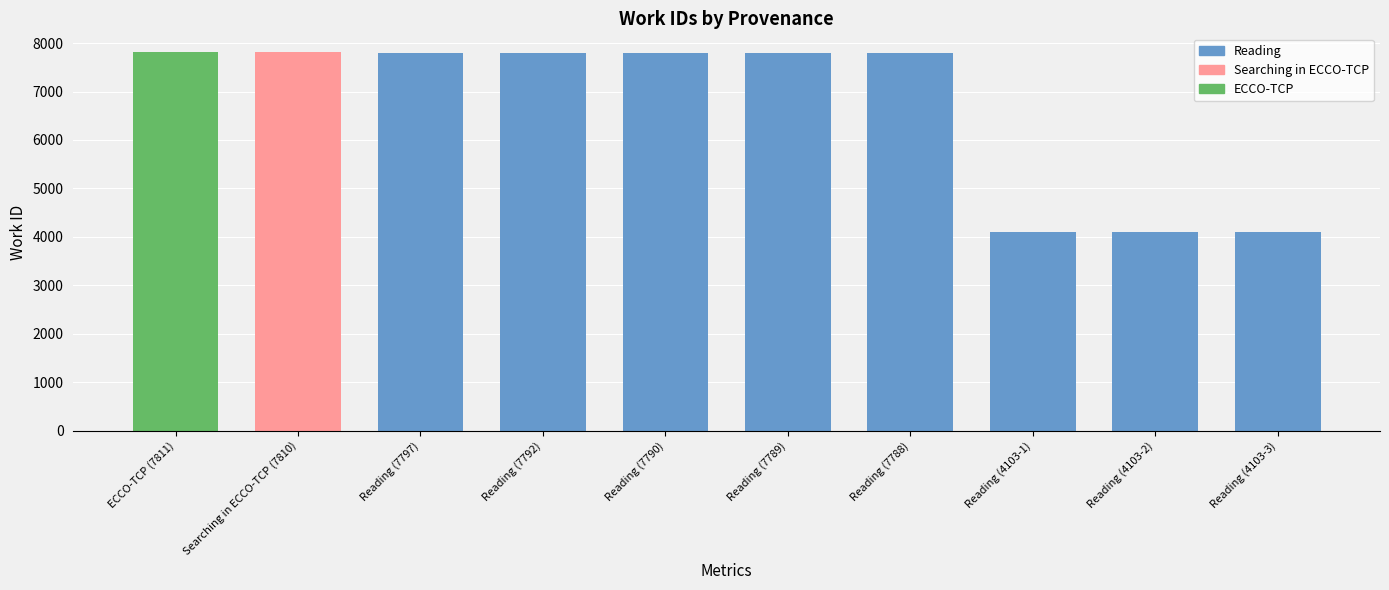

What is the value of the 1st bar from the left?

7811